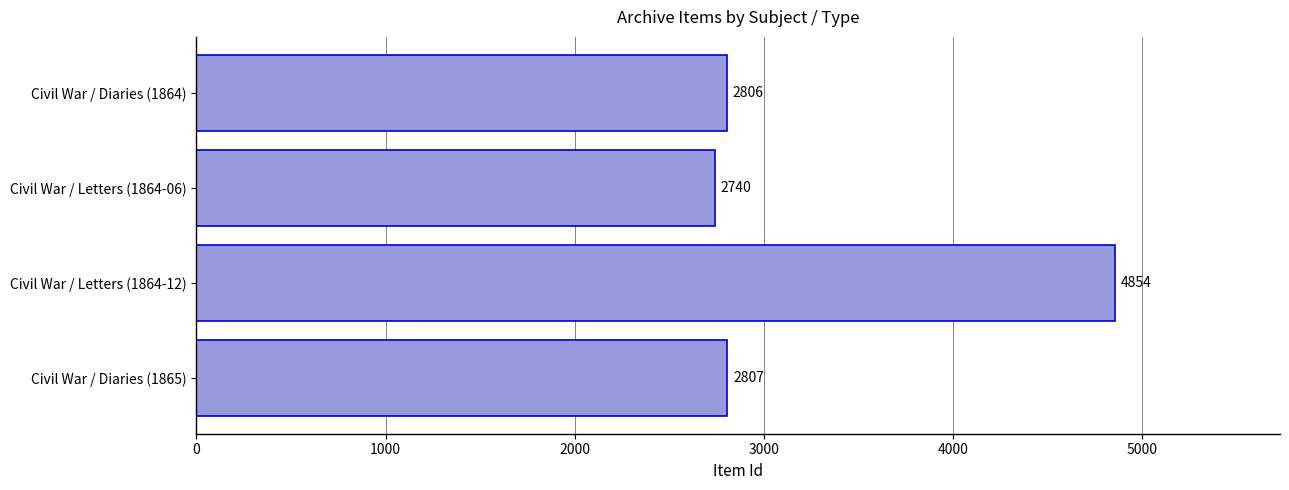

What is the difference between the second highest and second lowest values?

1